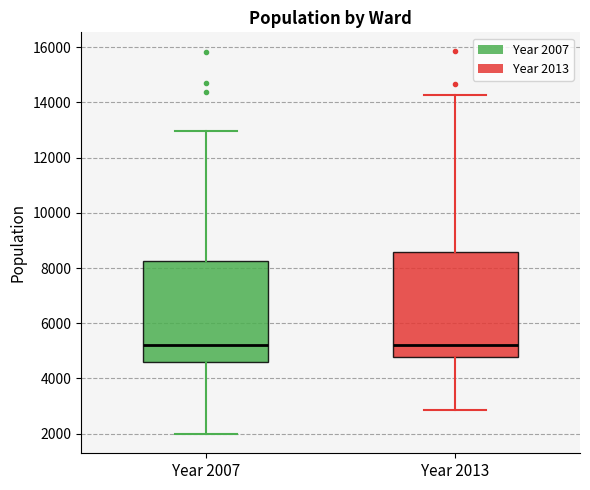

Reading left to right, transcribe this box plot: for each box, give where its median line is, the range the box spans, and where its two whiskers end, as read against the y-axis. The values are not printed on the chart, so give them approximately, as read against the axis.

Year 2007: median 5200, box 4600 to 8200, whiskers 2000 to 13000
Year 2013: median 5200, box 4800 to 8600, whiskers 2800 to 14200